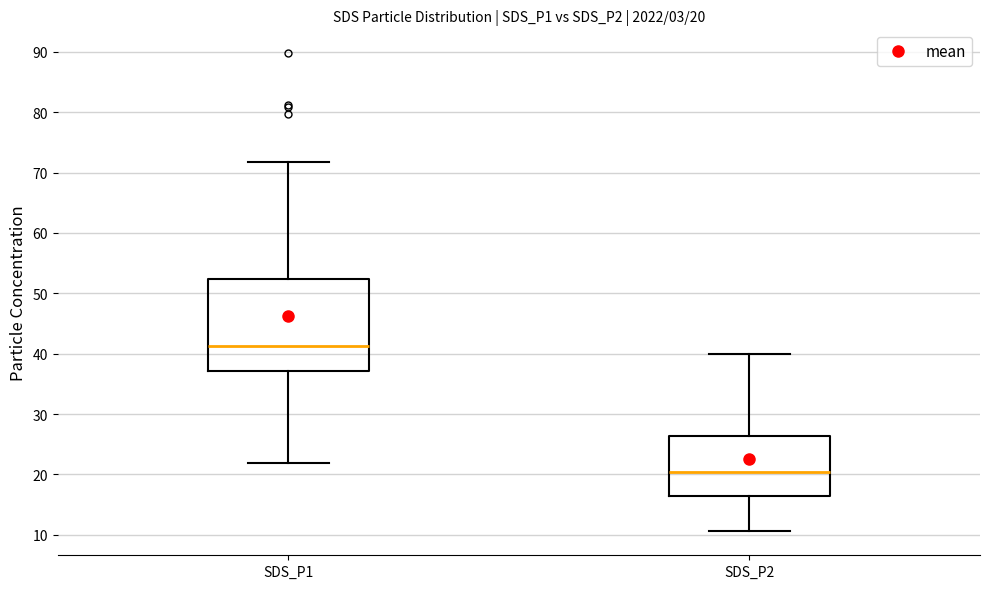

Comparing the boxes themselves (not the whiskers), which one is the tallest?

SDS_P1